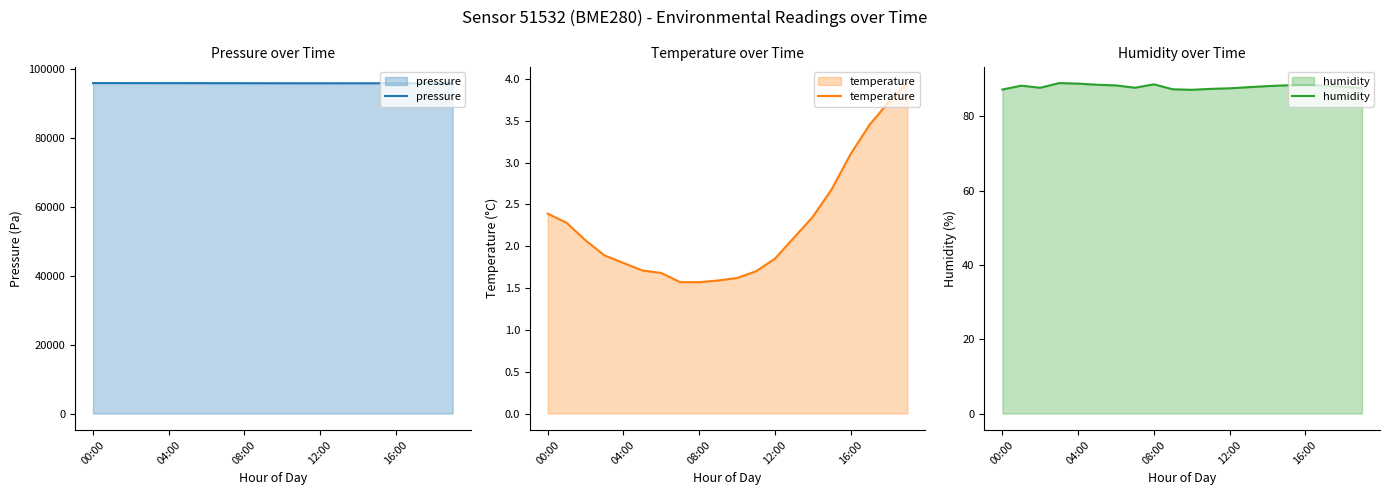

True or false: temperature and humidity cross at least once.

False